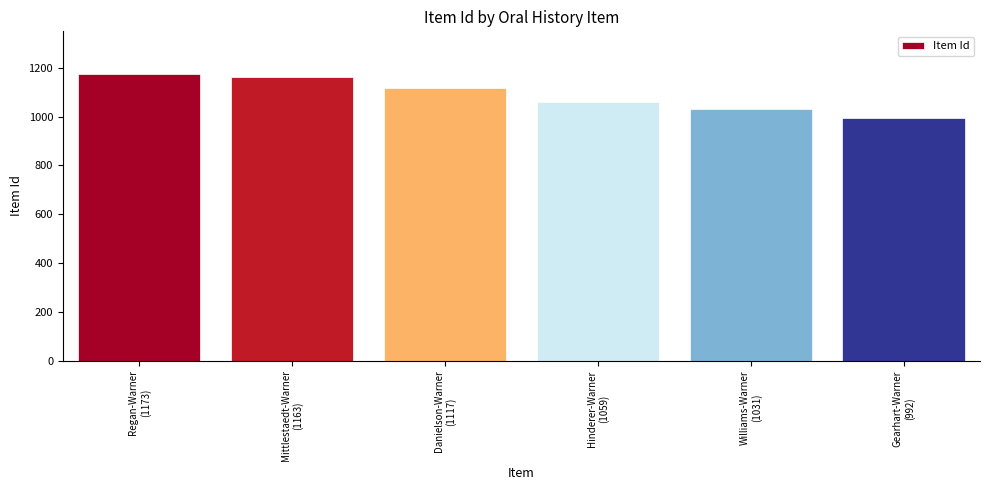

How many bars are there in total?

6